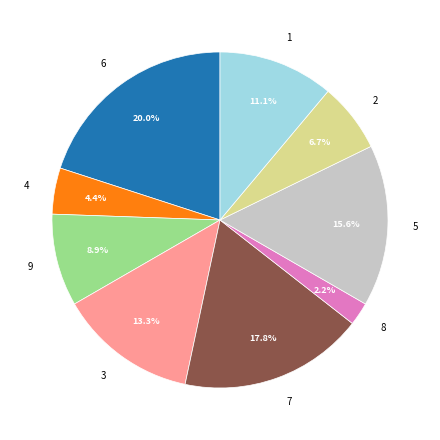

Rank the categories by value from lowest to highest.

8, 4, 2, 9, 1, 3, 5, 7, 6